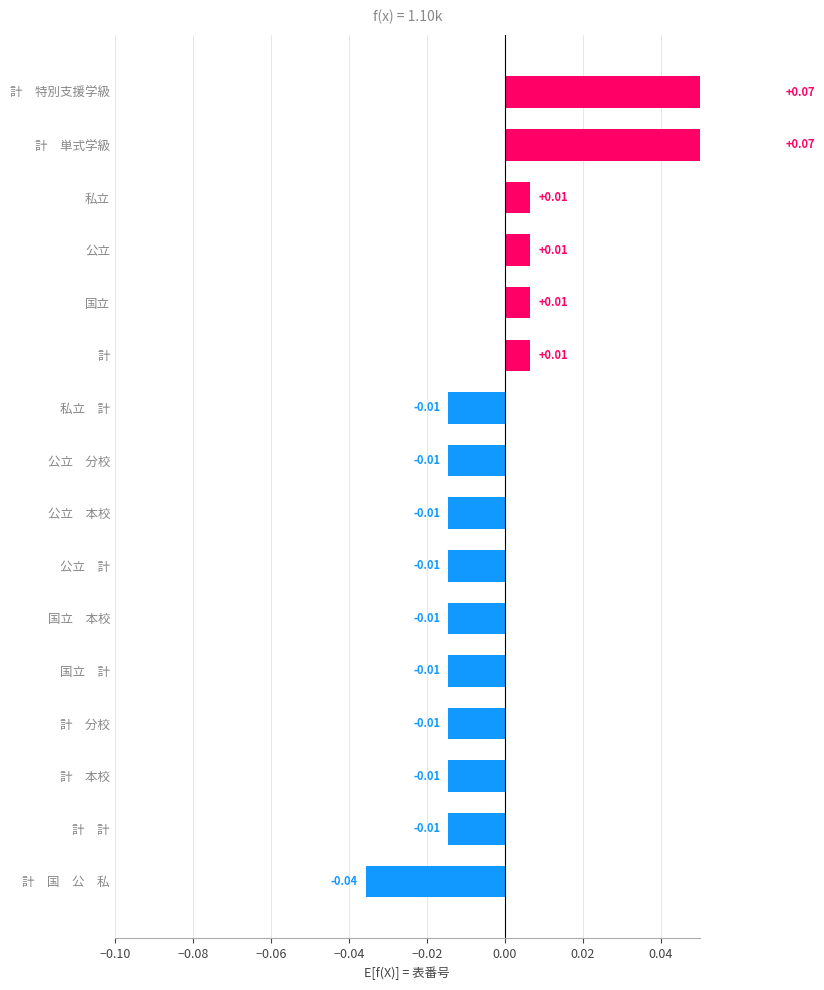

What is the label of the 7th bar from the left?

公立　計